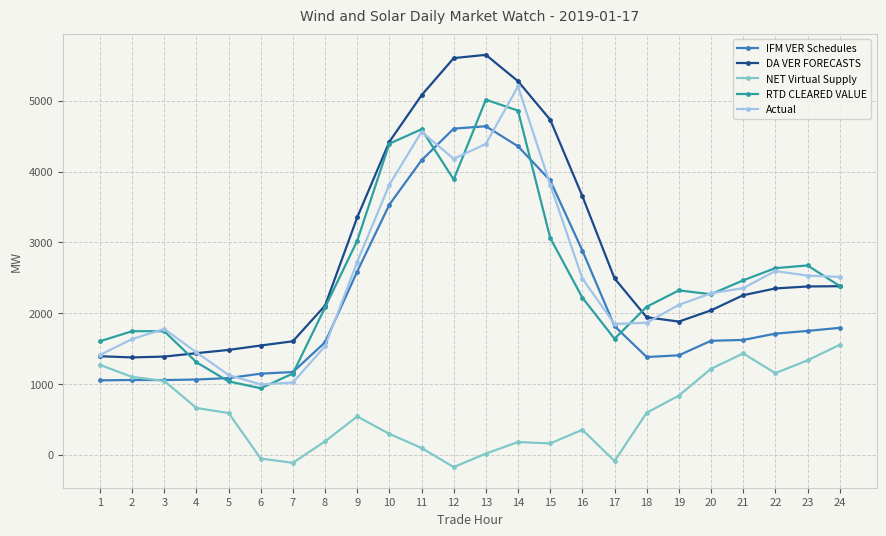

Which series has the widest spread of values?

DA VER FORECASTS